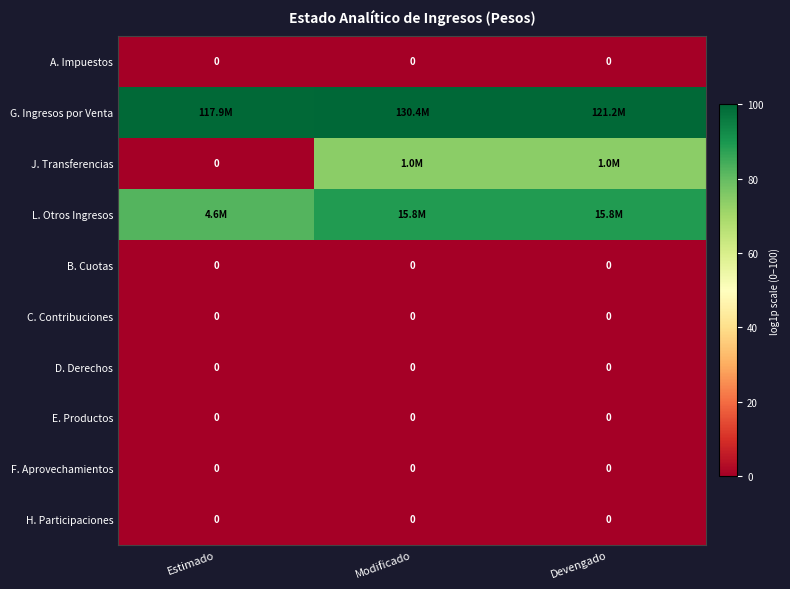

What is the difference between the highest and lowest values at Modificado?

100.0